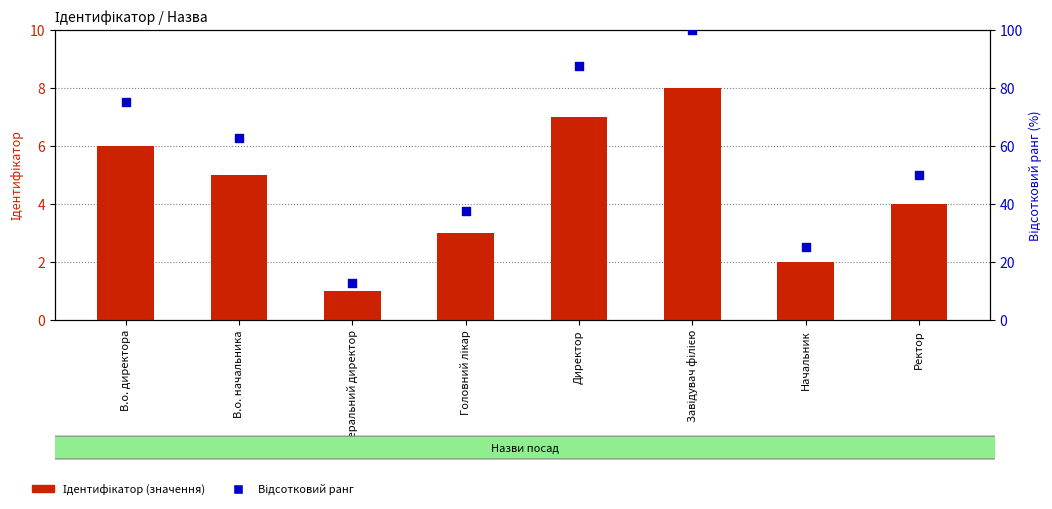

What is the total value across all series at В.о. директора?

81.0